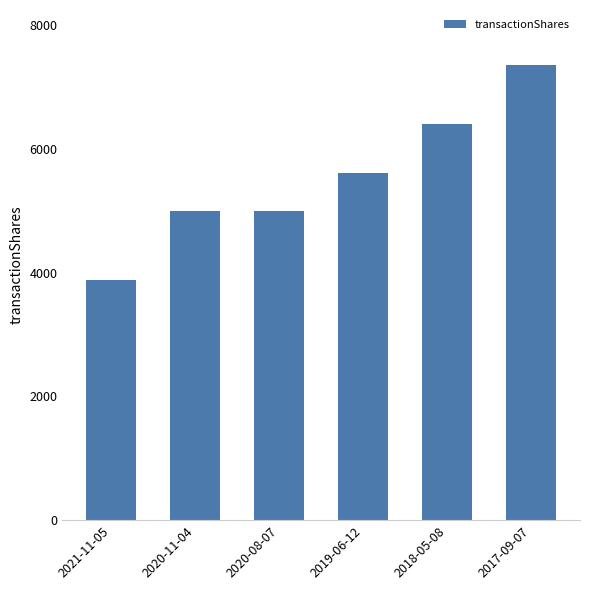

Approximately how many times larger is the value at 2017-09-07 compared to 2020-11-04?

1.5